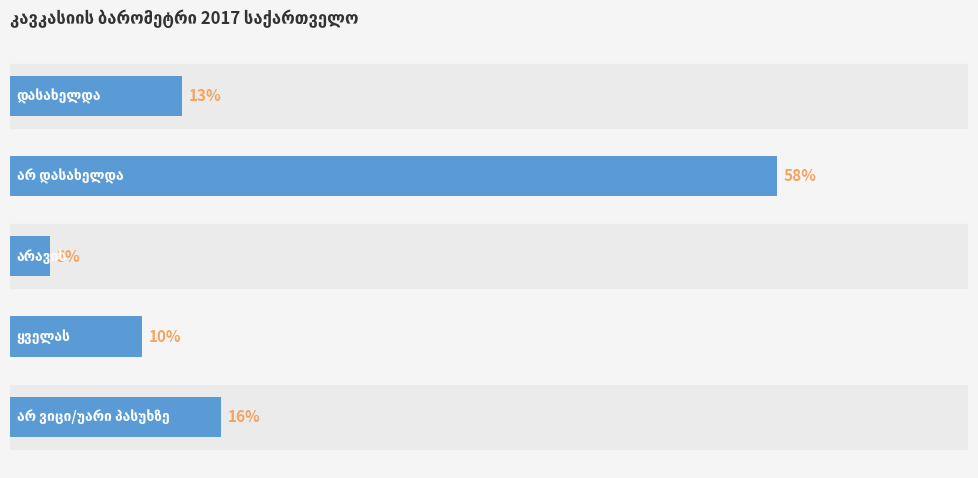

What is the greatest value displayed?

58